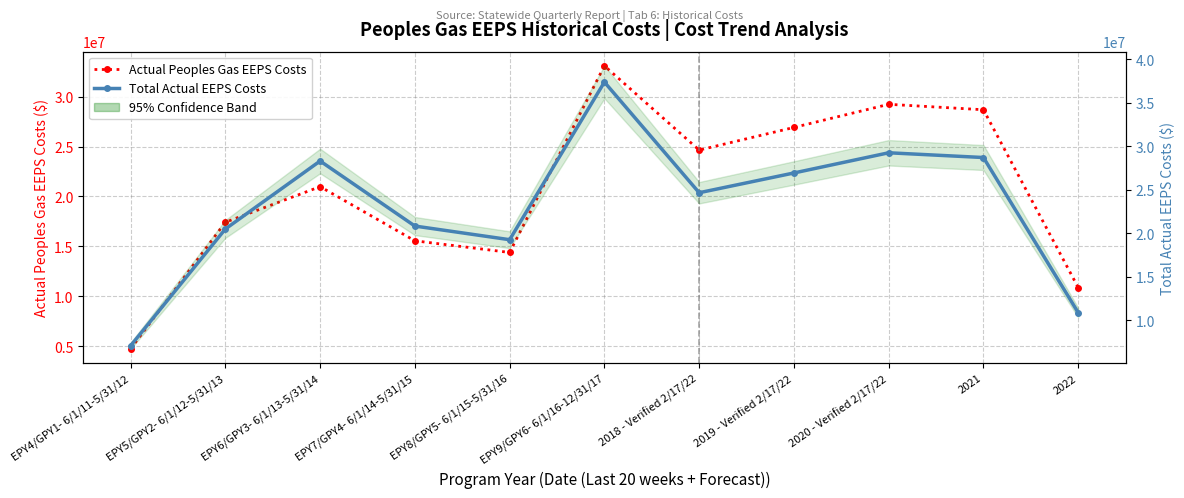

What value does the Total Actual EEPS Costs series have at 2021?

28691447.6